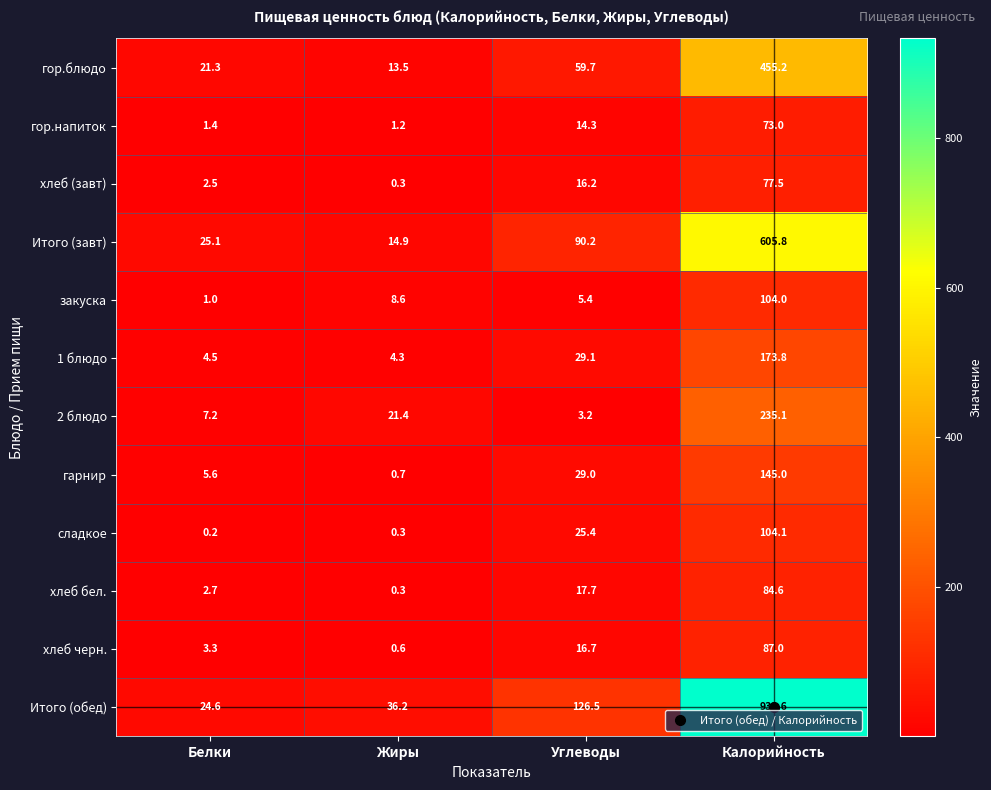

The Итого (завт) series shows 24.8 at Жиры. True or false?

False